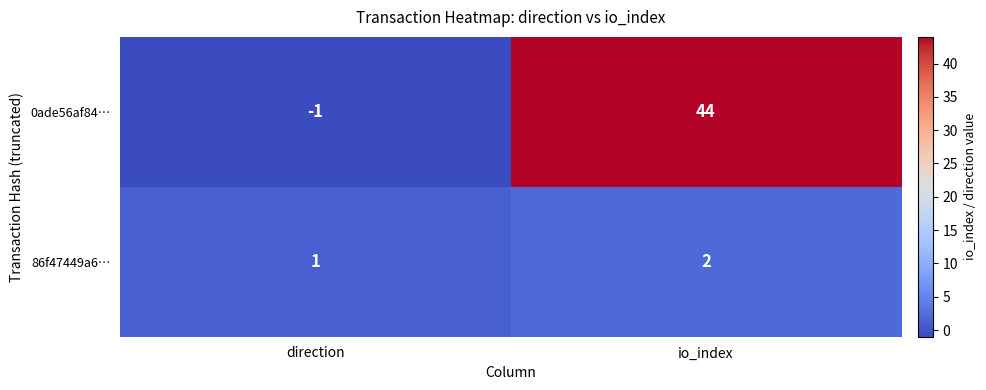

Count the number of categories in the chart.

2